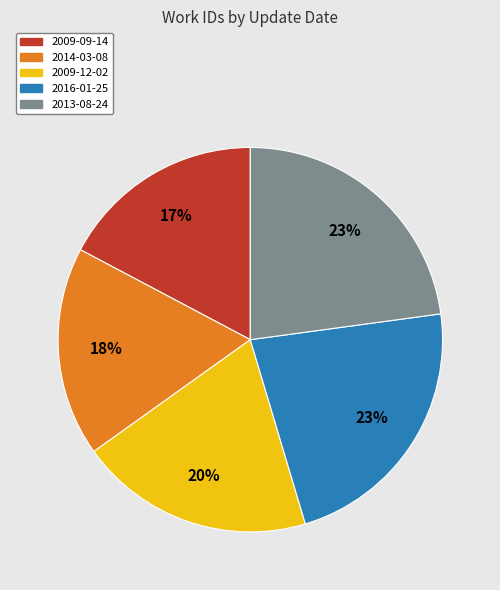

Is there a majority slice in this chart?

No